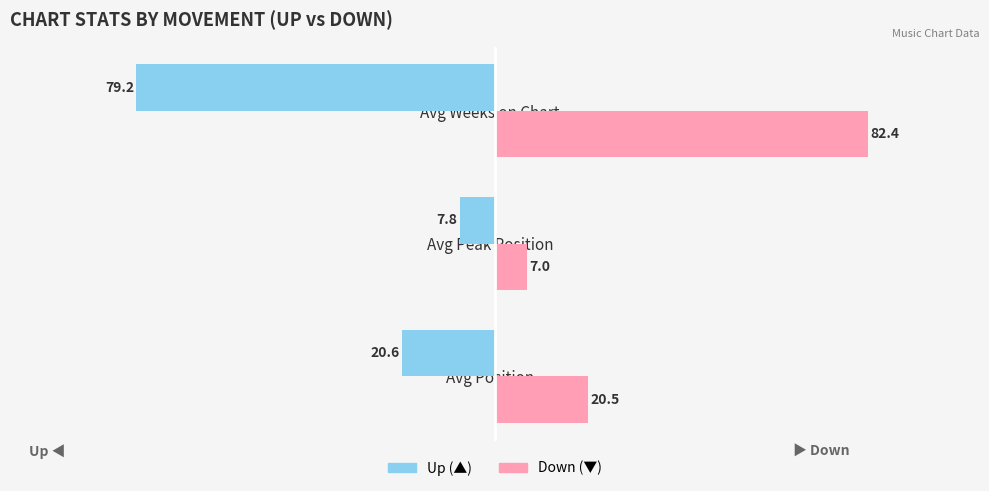

What is the maximum value shown in the chart?

82.4